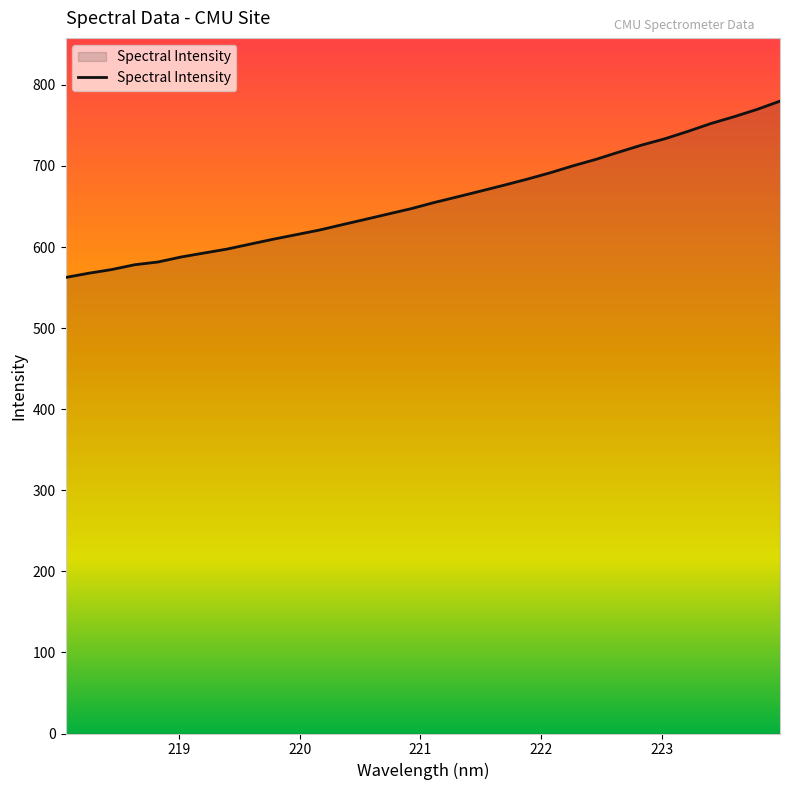

What is the difference between the maximum and minimum values?

217.5